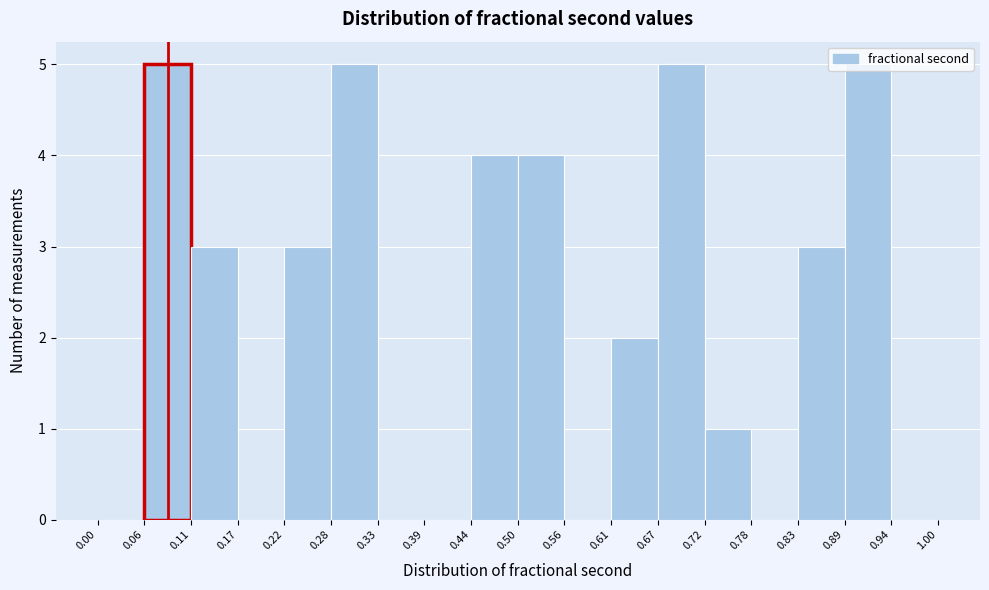

Reading left to right, transcribe this chart: for each bar, give the range it covers on the x-axis and its height. The values are not printed on the chart, so give them approximately, as read against the axis.

0.00 to 0.06: 0
0.06 to 0.11: 5
0.11 to 0.17: 3
0.17 to 0.22: 0
0.22 to 0.28: 3
0.28 to 0.33: 5
0.33 to 0.39: 0
0.39 to 0.44: 0
0.44 to 0.50: 4
0.50 to 0.56: 4
0.56 to 0.61: 0
0.61 to 0.67: 2
0.67 to 0.72: 5
0.72 to 0.78: 1
0.78 to 0.83: 0
0.83 to 0.89: 3
0.89 to 0.94: 5
0.94 to 1.00: 0